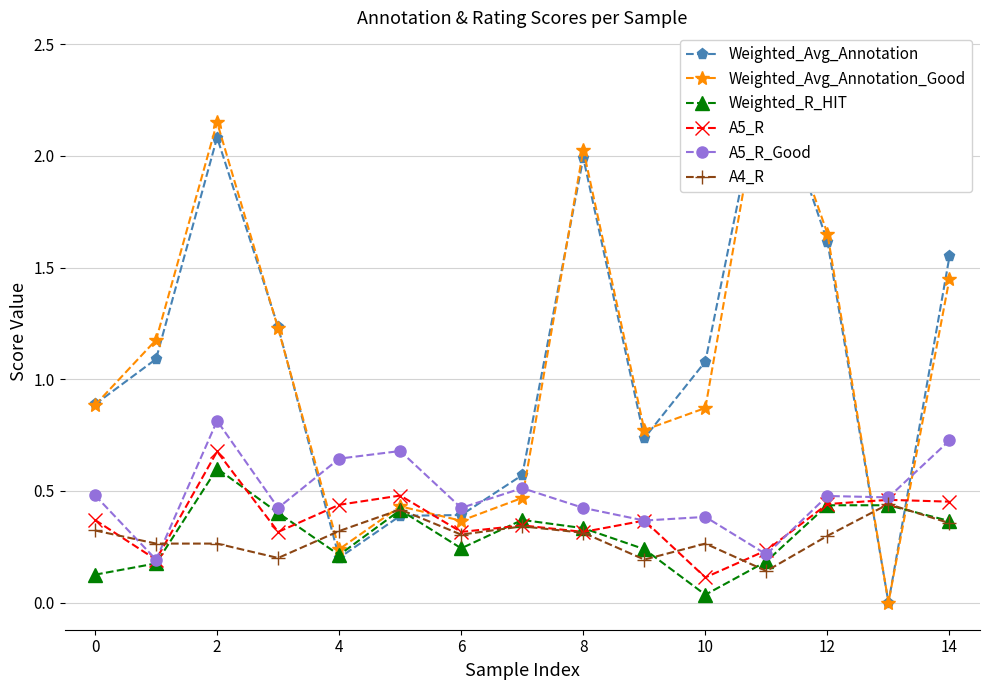

What are all the series names shown in the legend?

Weighted_Avg_Annotation, Weighted_Avg_Annotation_Good, Weighted_R_HIT, A5_R, A5_R_Good, A4_R